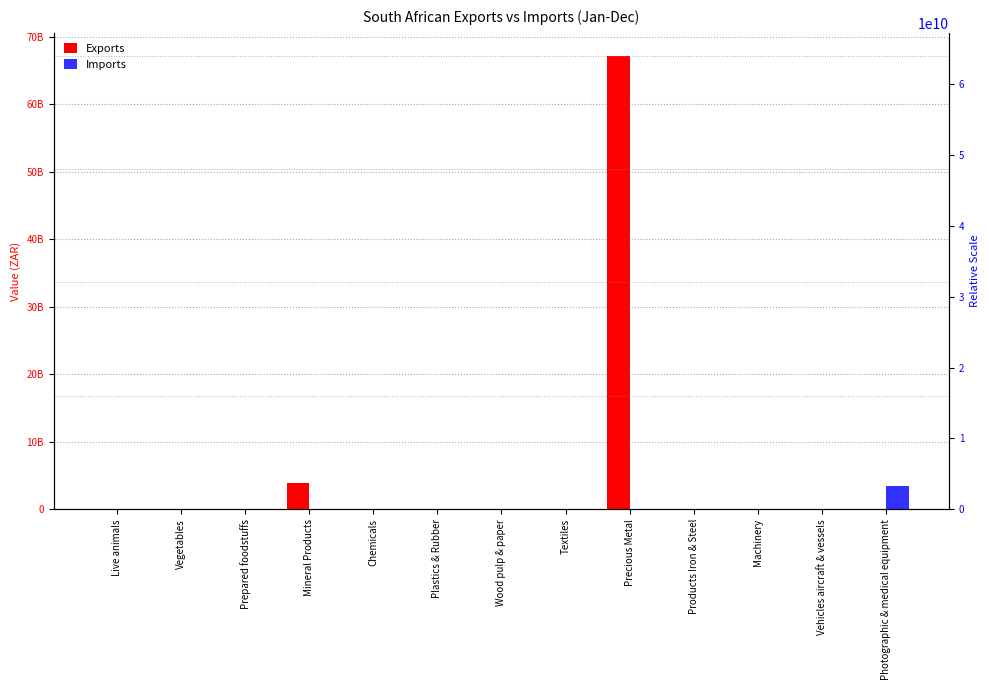

Which category has the highest value in the Imports series?

Photographic & medical equipment